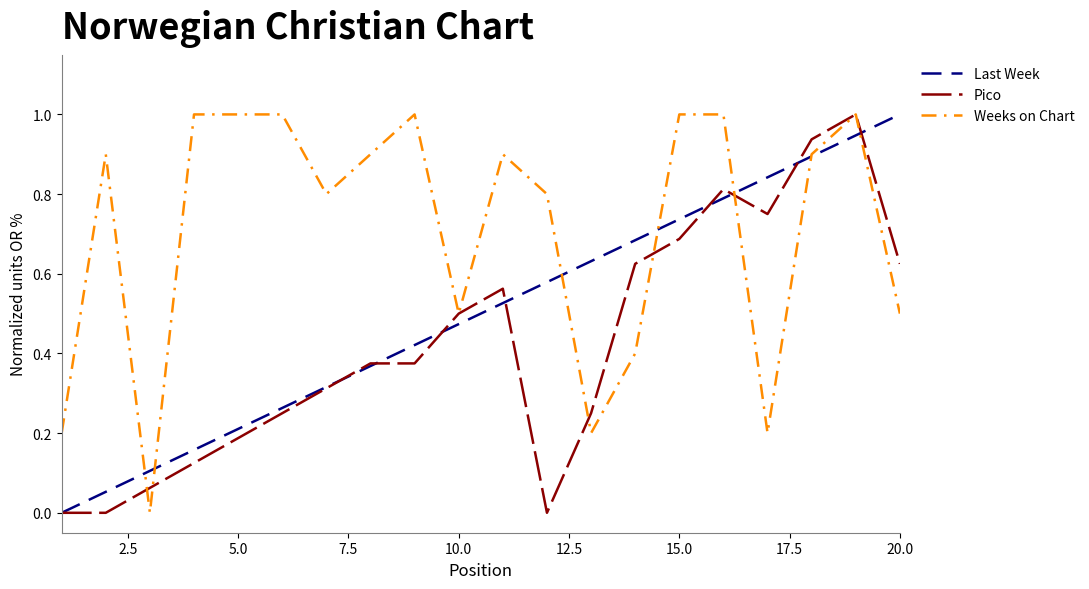

Rank the series by their average value, from lowest to highest.

Pico, Last Week, Weeks on Chart